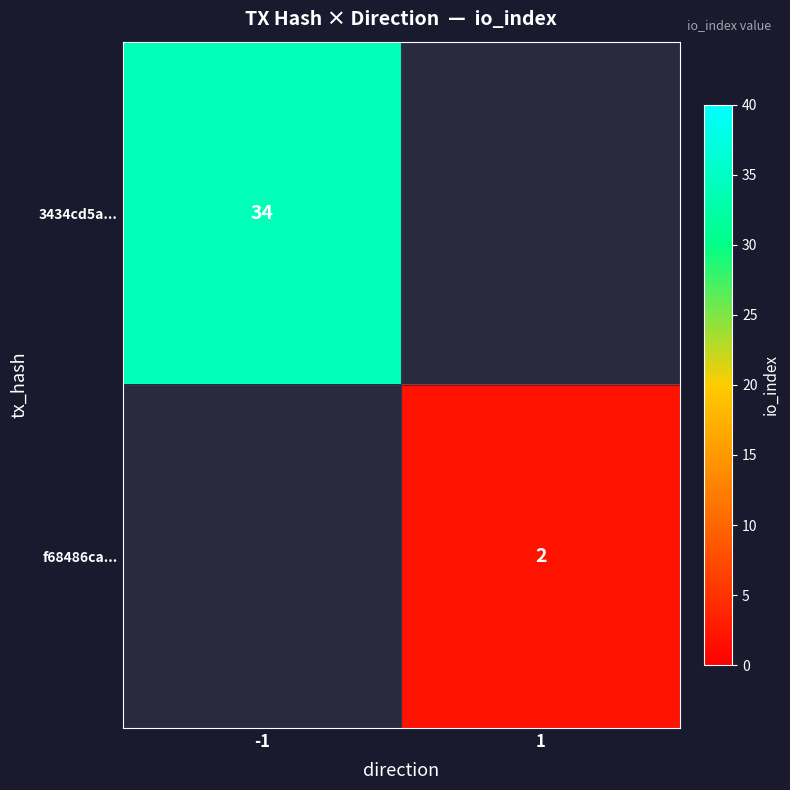

True or false: 3434cd5a... has a value of 20 at -1.

False